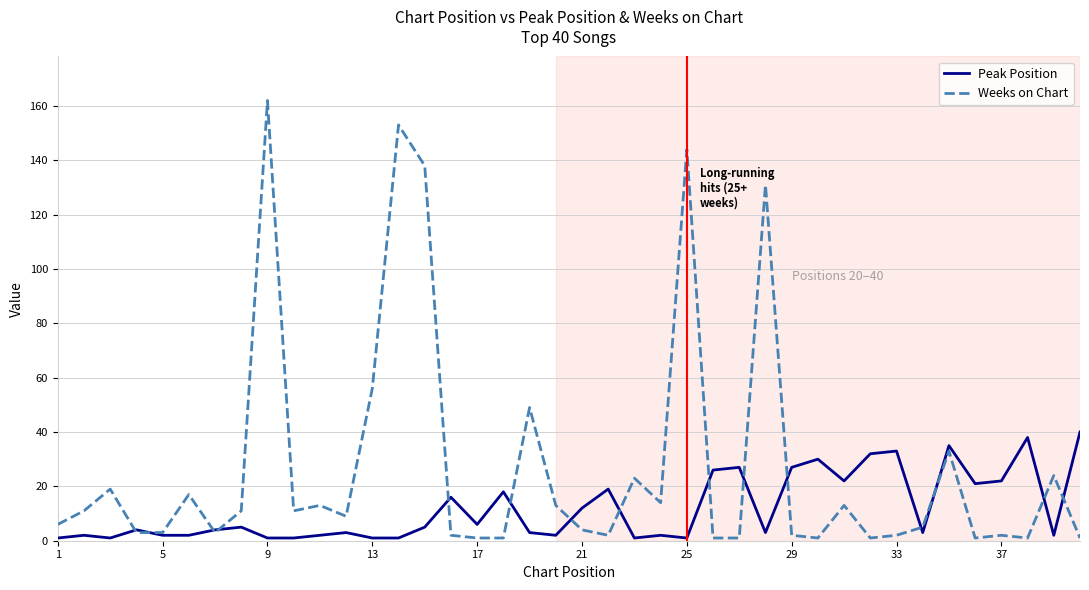

Rank the series by their average value, from lowest to highest.

Peak Position, Weeks on Chart